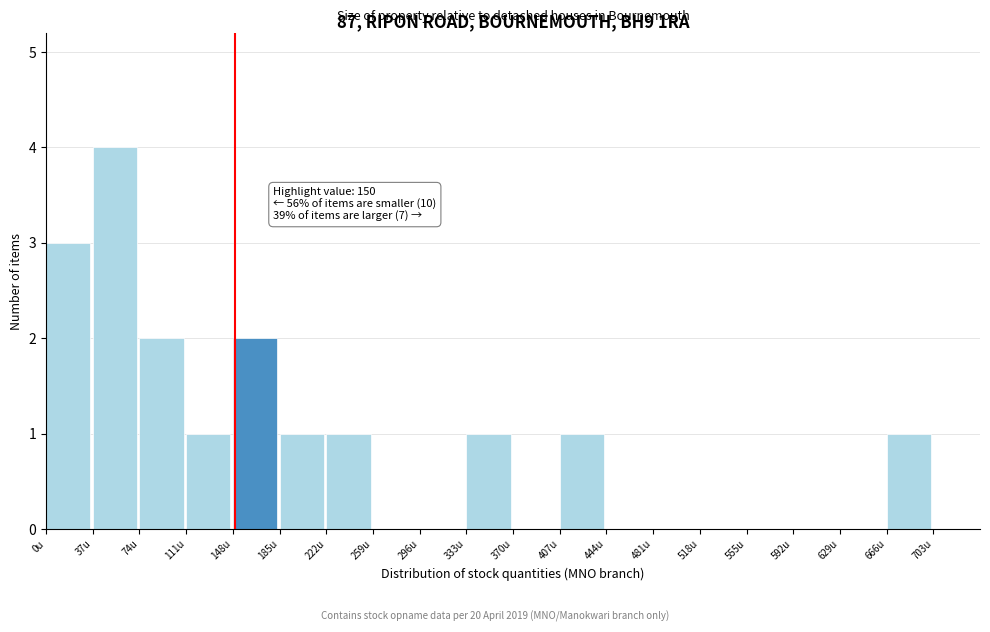

Over which range of the x-axis is the bar tallest?

37 to 74